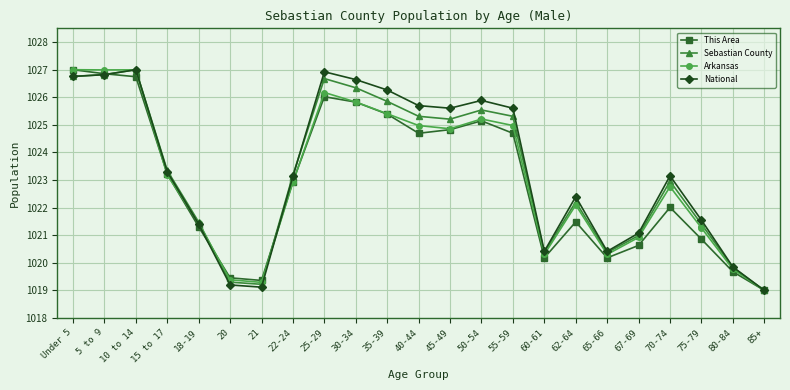

What is the maximum value for Sebastian County?

1027.0